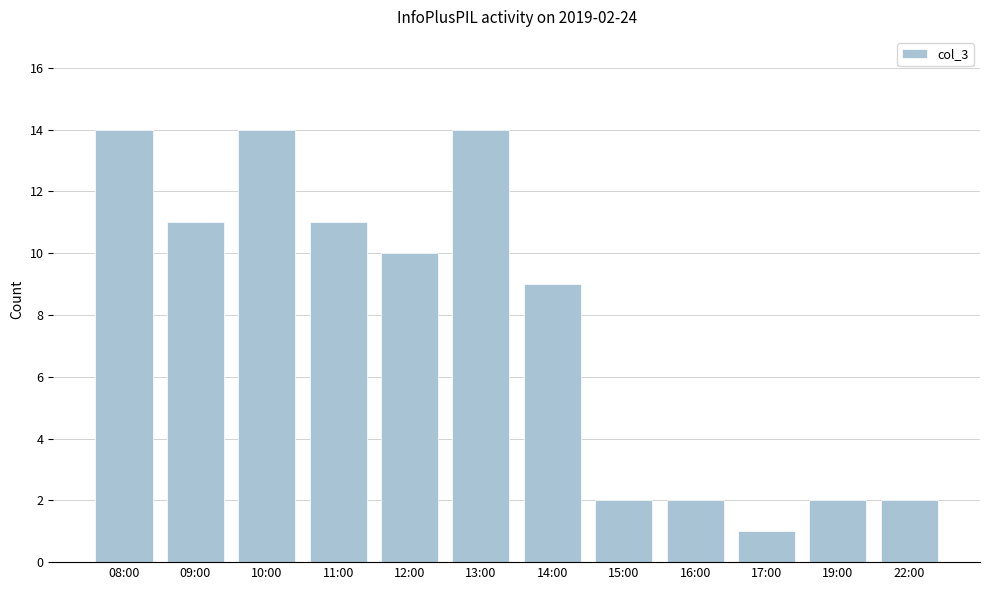

What is the sum of all values?

92